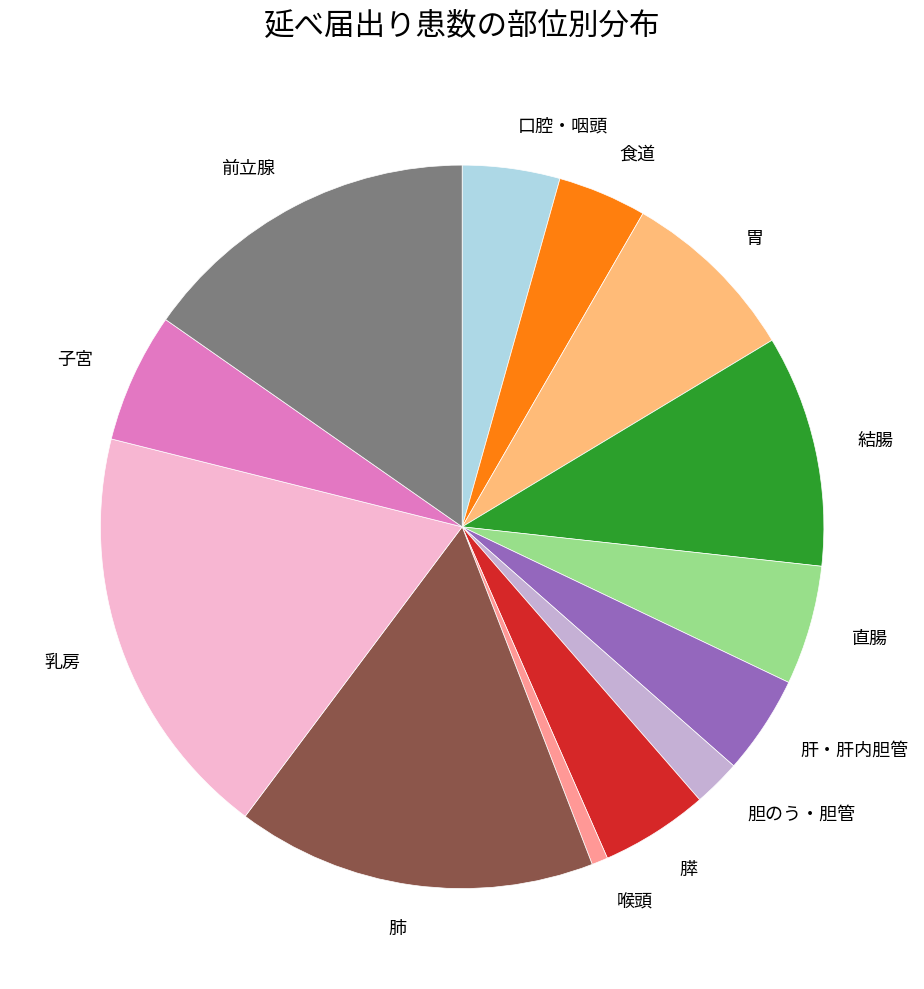

Is there any slice that represents more than half of the pie?

No